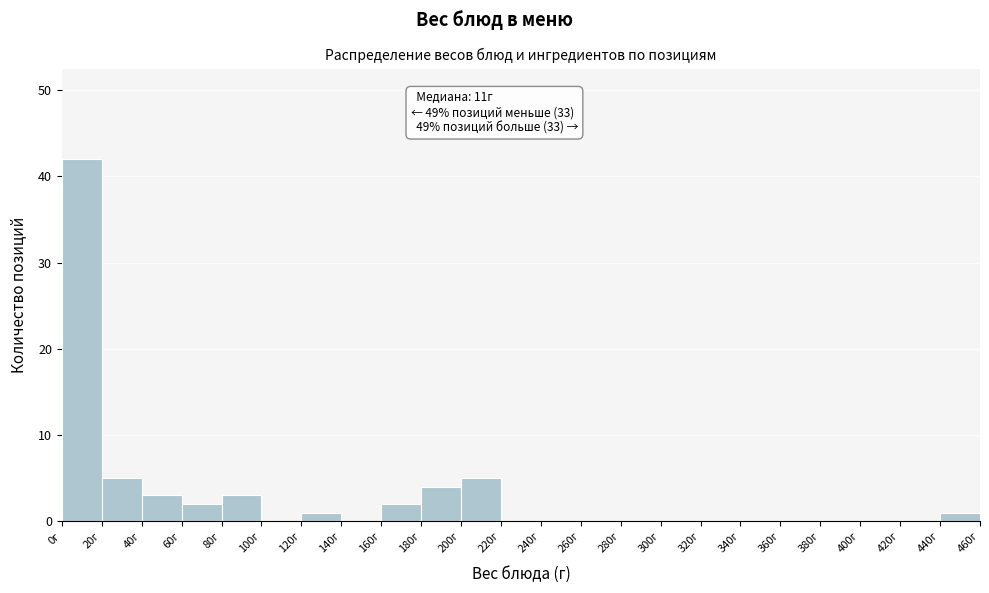

Which range on the x-axis has the tallest bar?

0 to 20